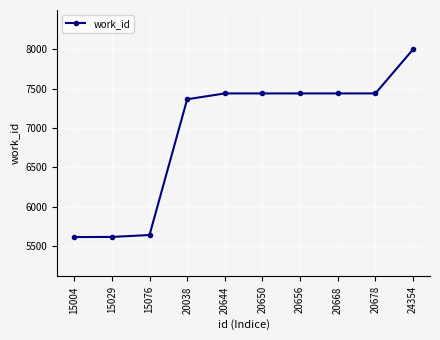

Between 20678 and 24354, which is larger?

24354